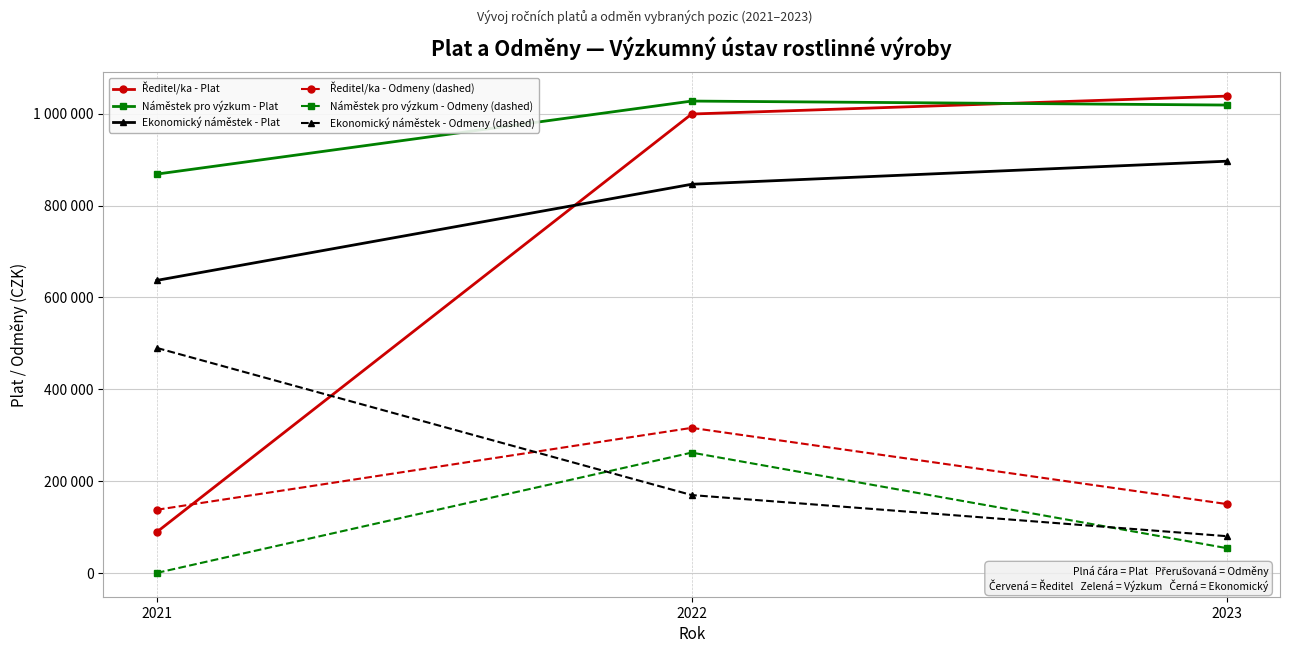

Is it true that Ředitel/ka - Odmeny (dashed) equals 137500 at 2021?

True